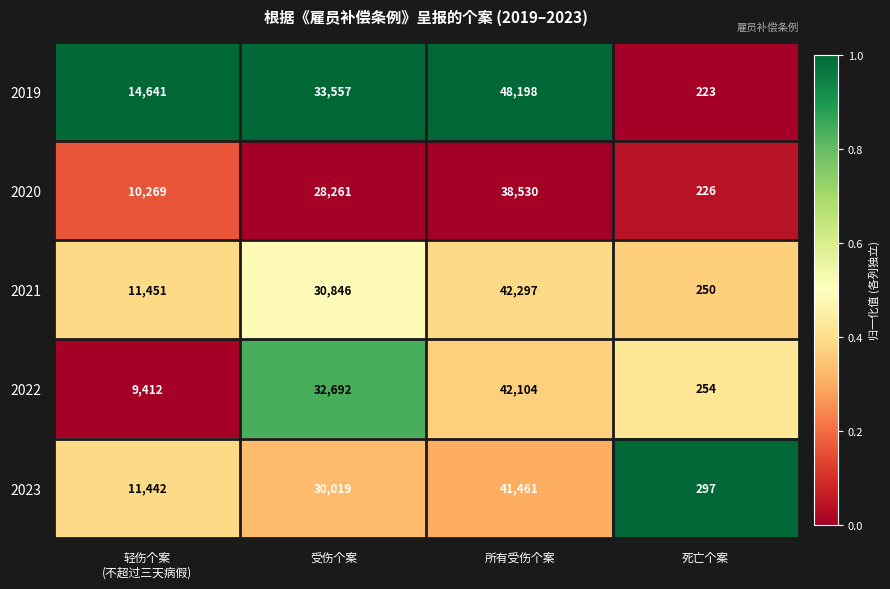

Reading right to left, list all the values displayed in this chart.

2019: 223	48198	33557	14641
2020: 226	38530	28261	10269
2021: 250	42297	30846	11451
2022: 254	42104	32692	9412
2023: 297	41461	30019	11442